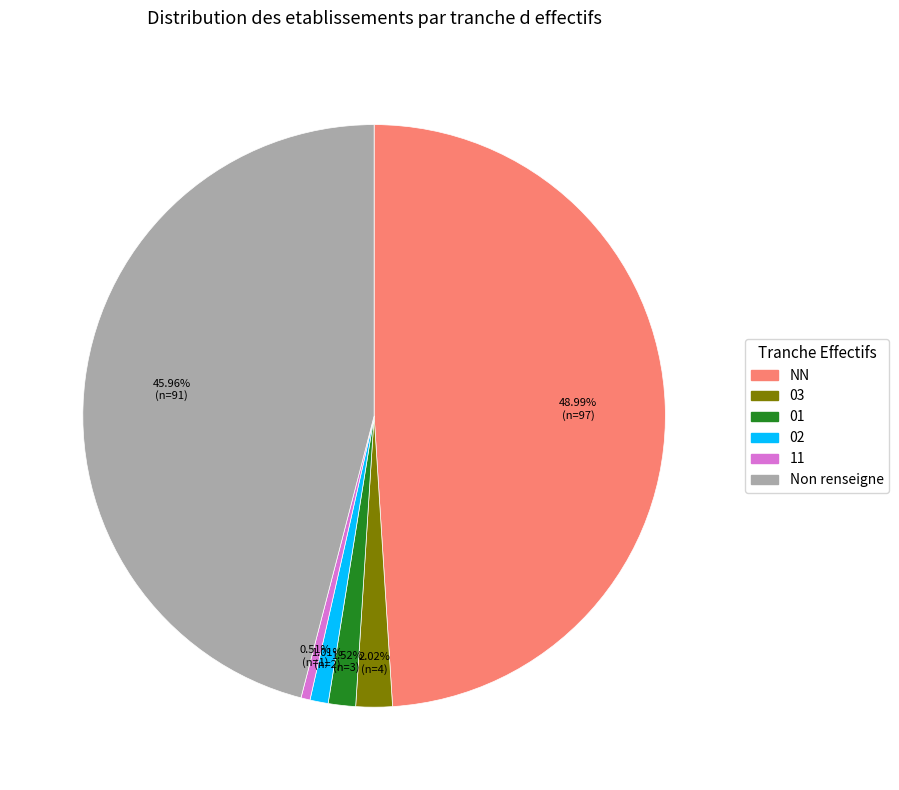

Does any single category account for the majority?

No